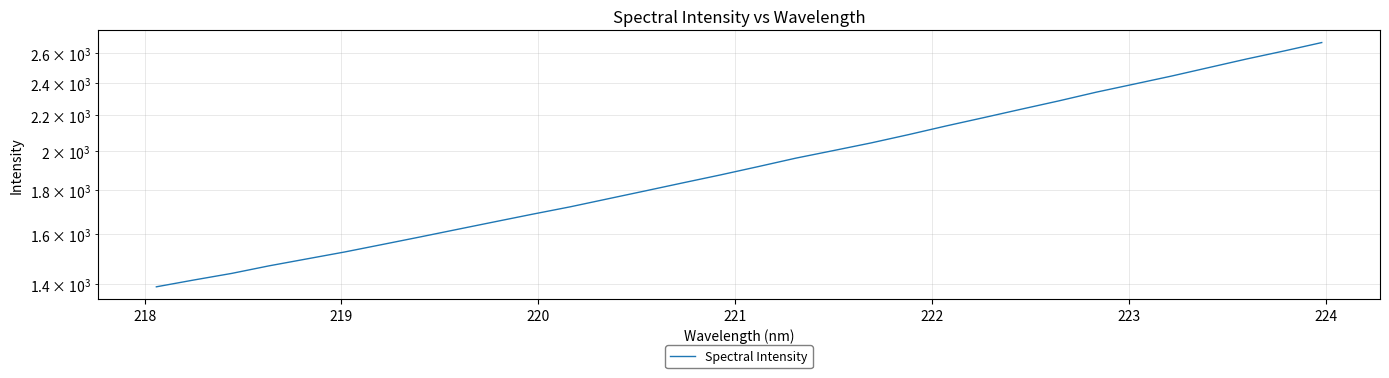

True or false: there are more than 0 points higher than both neighbors.

False